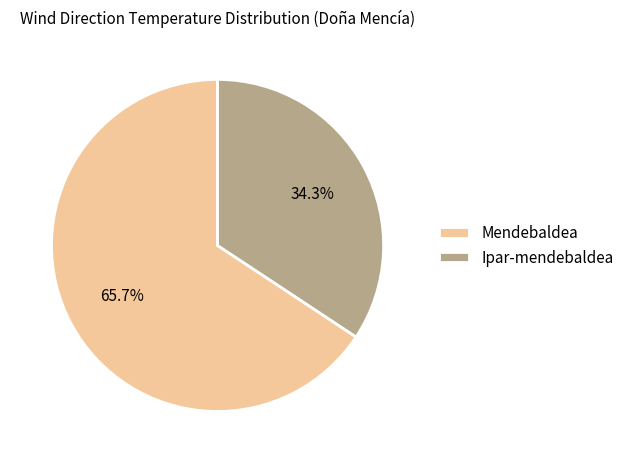

Is Ipar-mendebaldea the majority of the pie?

No